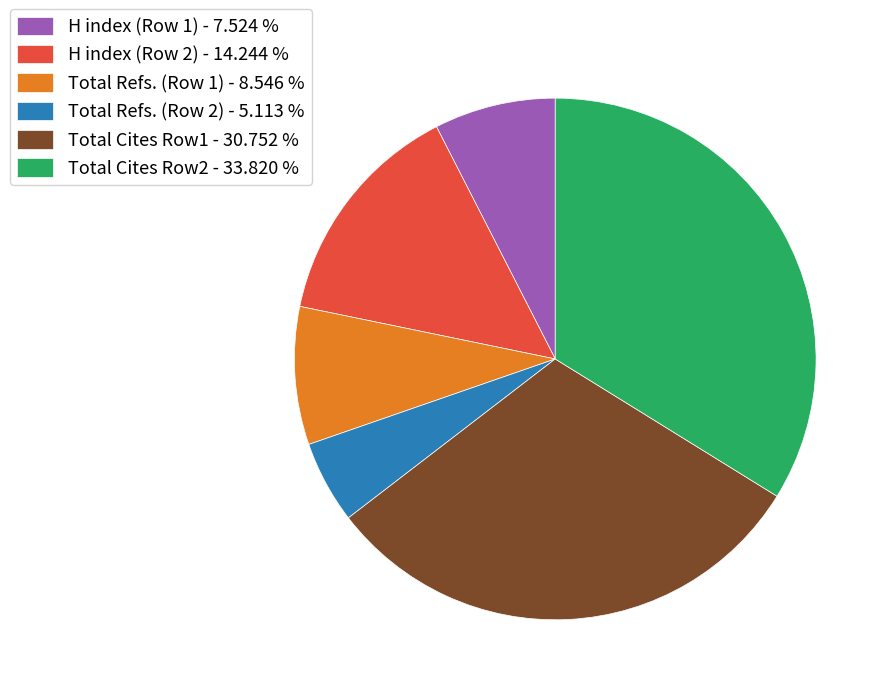

Do Total Refs. (Row 2) - 5.113 % and Total Refs. (Row 1) - 8.546 % together represent more than half of the pie?

No